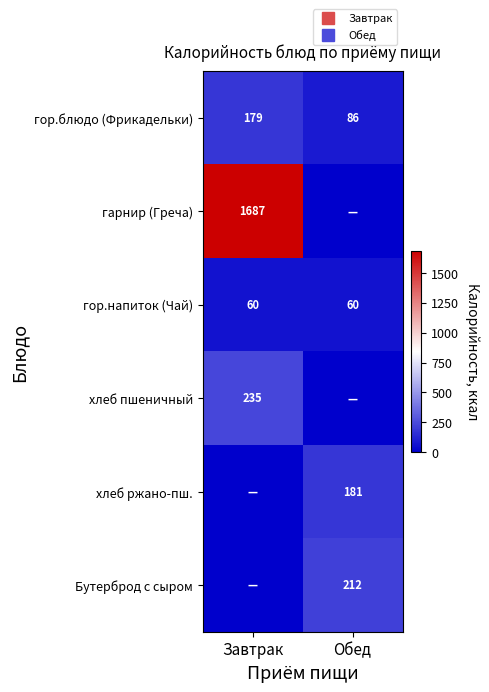

Rank the series at Завтрак from lowest to highest value.

хлеб ржано-пш., Бутерброд с сыром, гор.напиток (Чай), гор.блюдо (Фрикадельки), хлеб пшеничный, гарнир (Греча)